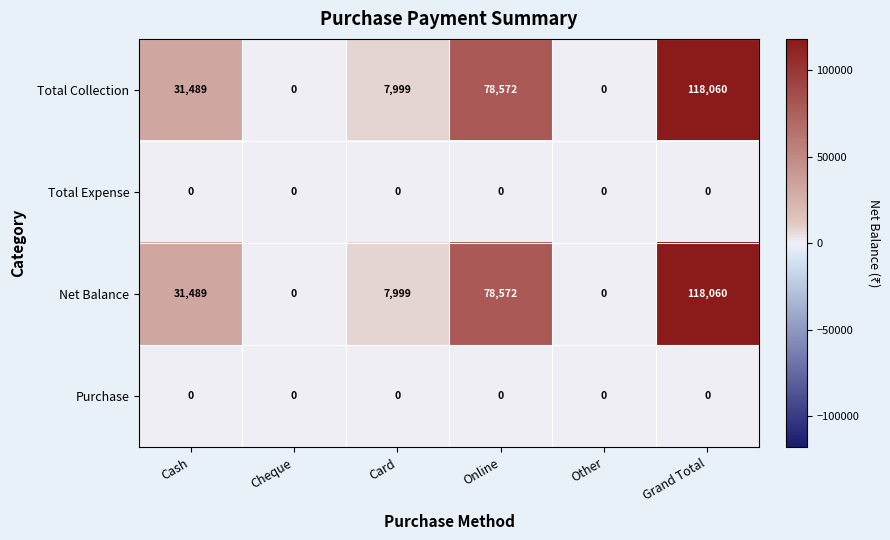

What is the difference between the highest and lowest values at Online?

78572